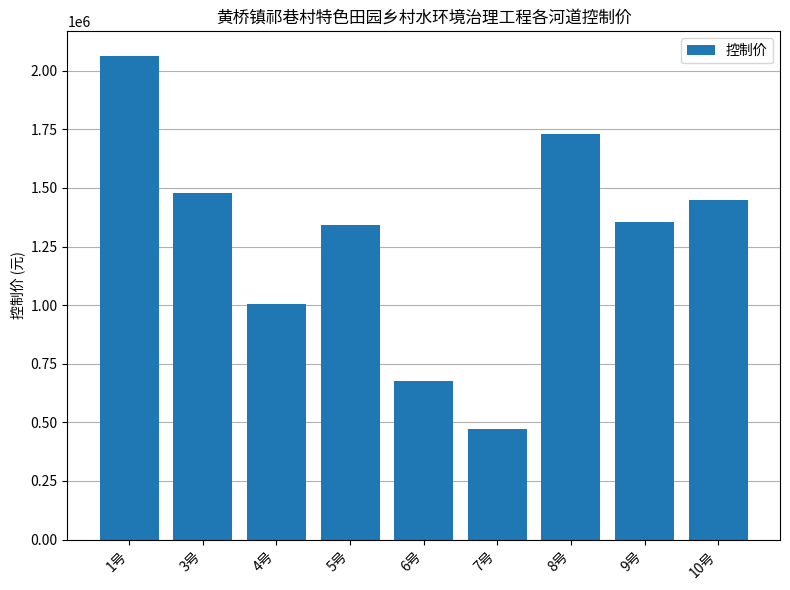

What is the sum of the values at 3号 and 10号?

2924260.3